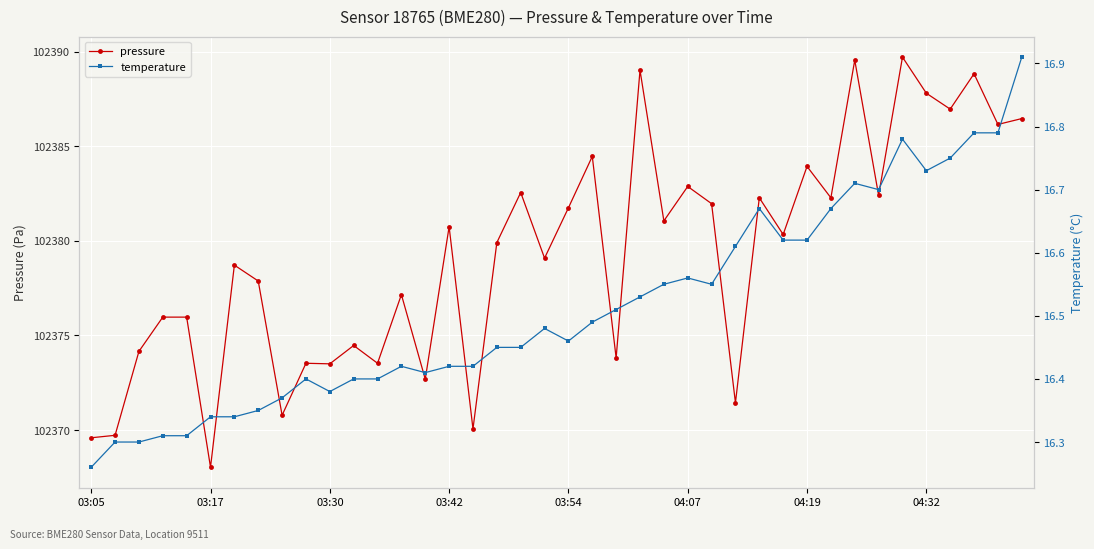

True or false: pressure has more than 0 points higher than both neighbors.

True